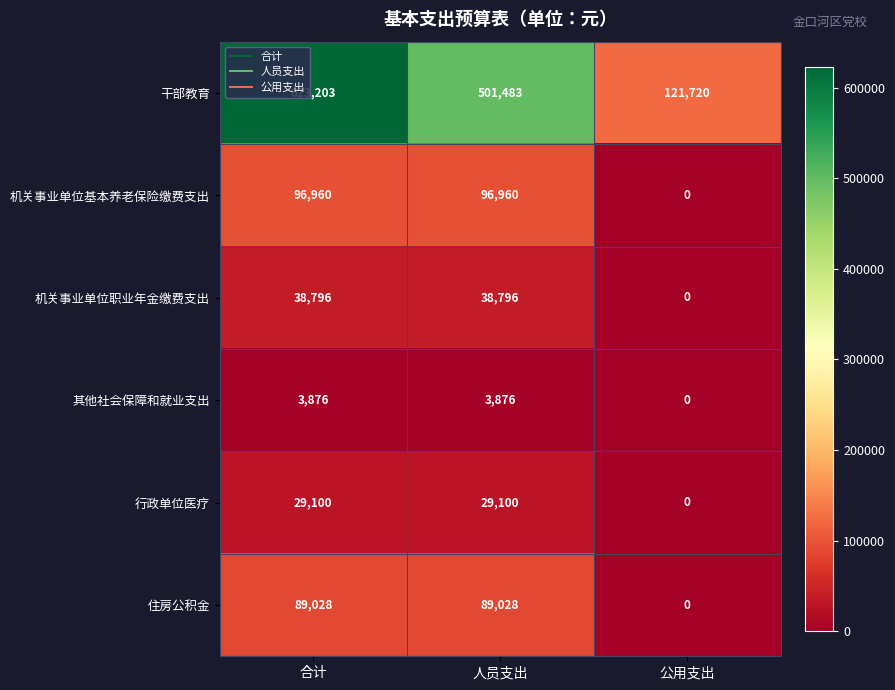

Reading left to right, what are all the values shown in this chart?

干部教育: 623203	501483	121720
机关事业单位基本养老保险缴费支出: 96960	96960	0
机关事业单位职业年金缴费支出: 38796	38796	0
其他社会保障和就业支出: 3876	3876	0
行政单位医疗: 29100	29100	0
住房公积金: 89028	89028	0